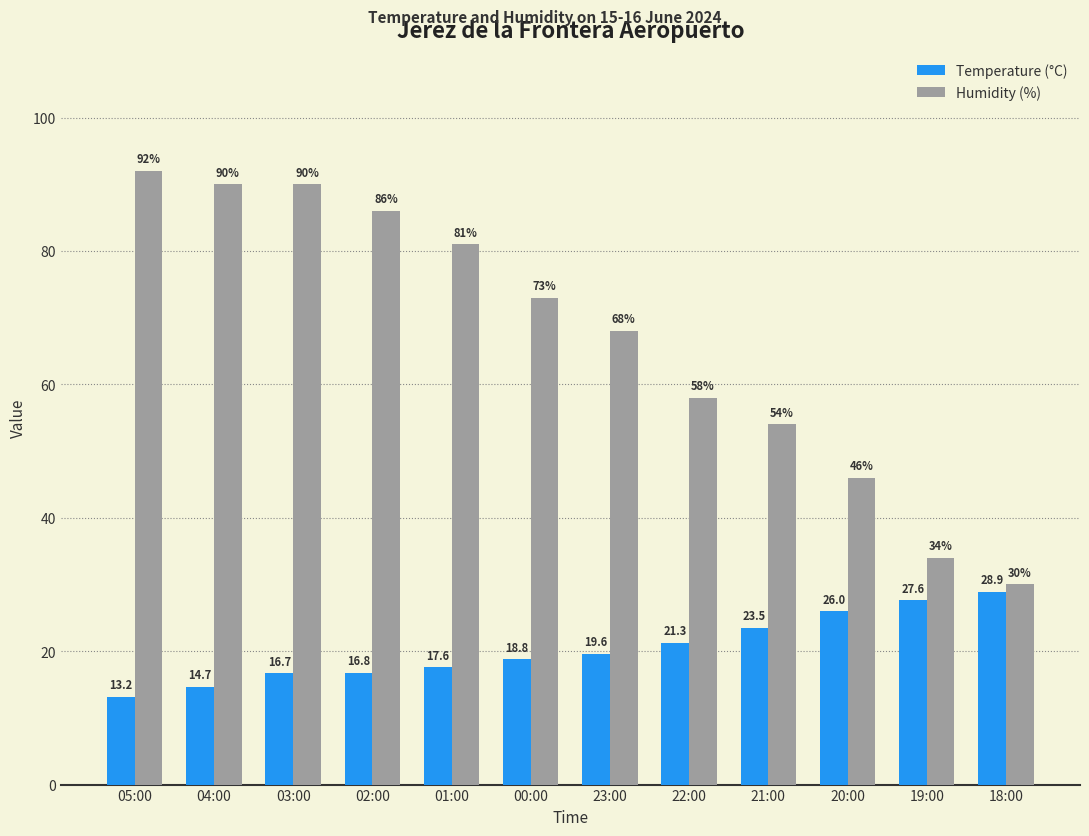

Rank the series at 04:00 from highest to lowest value.

Humidity (%), Temperature (°C)